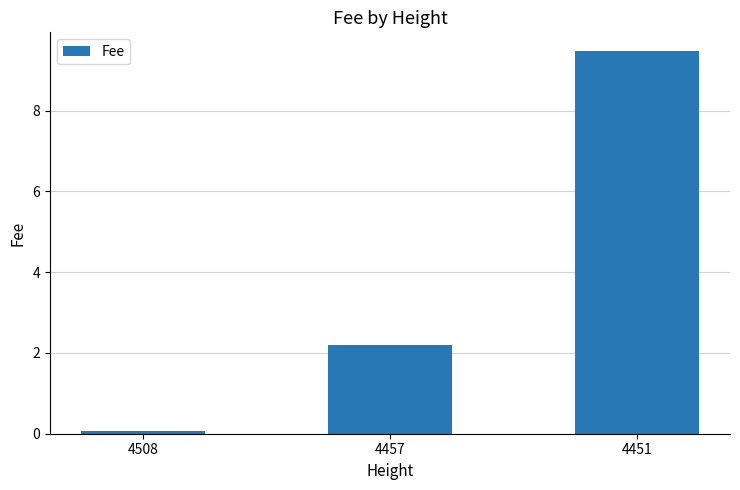

Reading left to right, extract all data points from this chart.

0.1	2.2	9.5